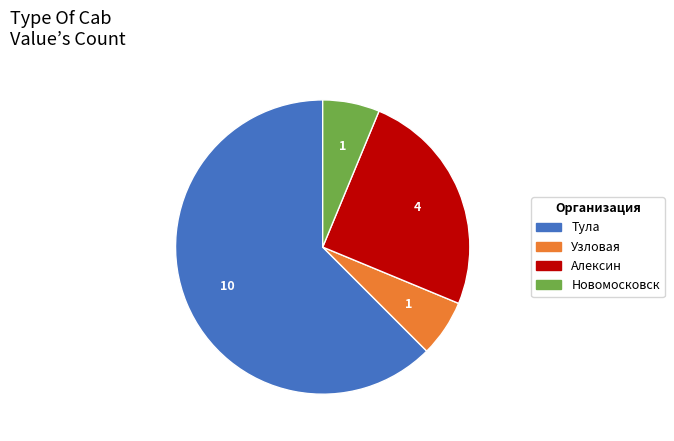

Is the sum of Узловая and Тула greater than half?

Yes